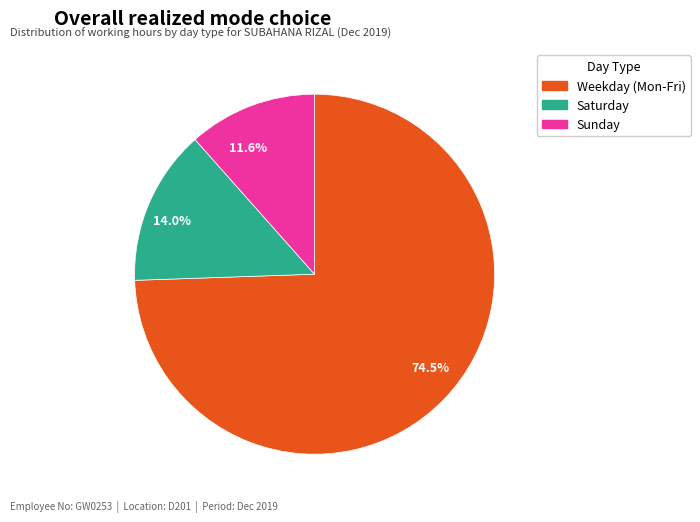

Which category accounts for the majority?

74.5%